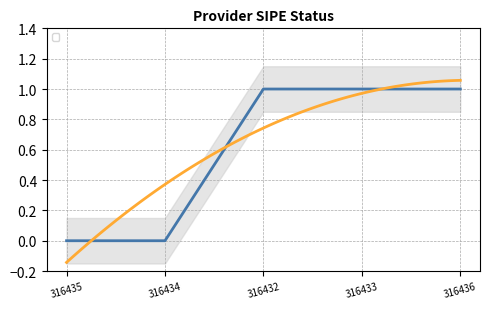

Does the chart display data point markers on the line(s)?

No